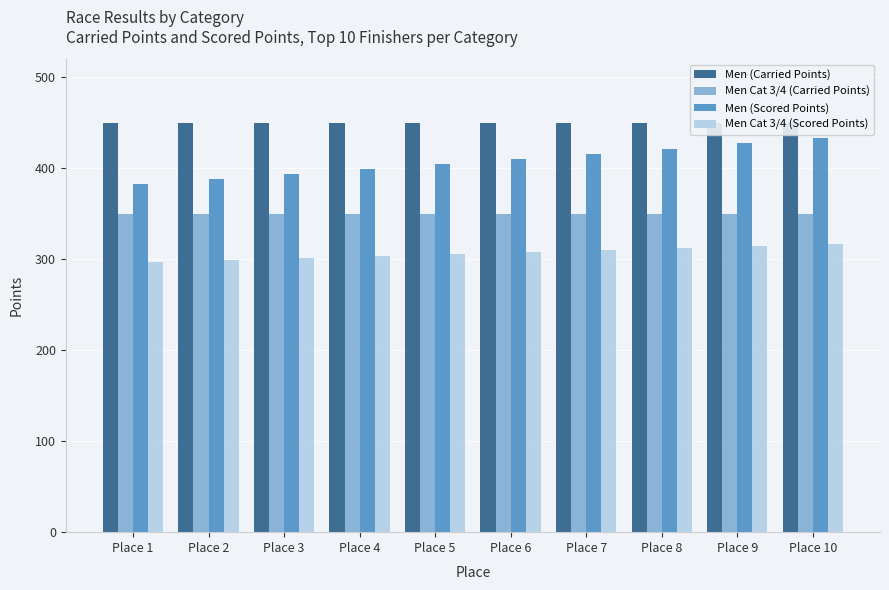

What is the lowest value of the Men (Carried Points) series?

450.0